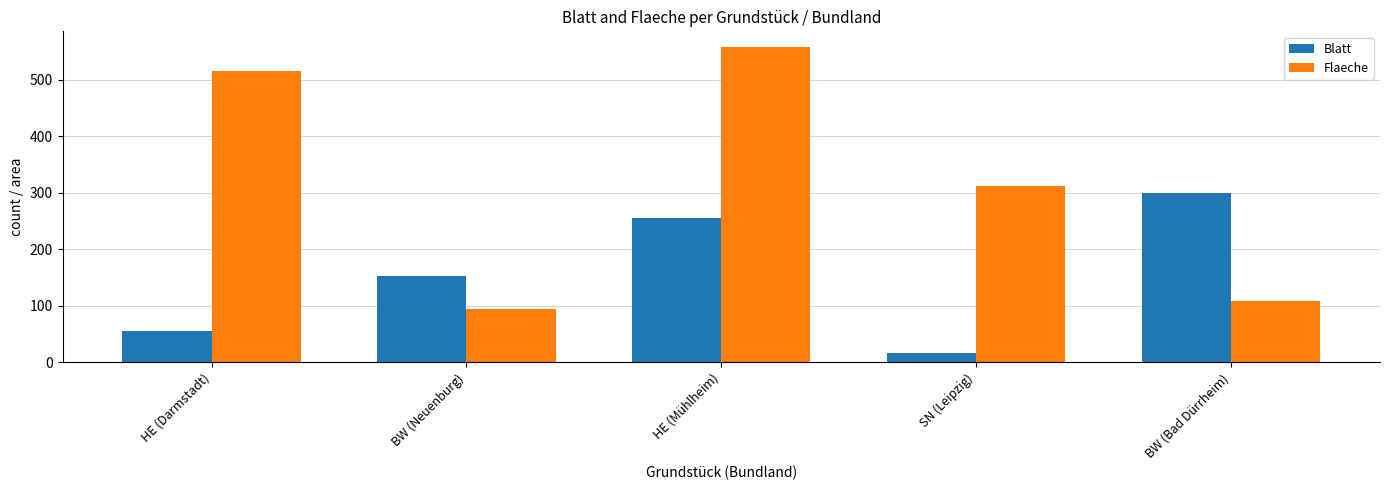

What is the highest value of the Blatt series?

299